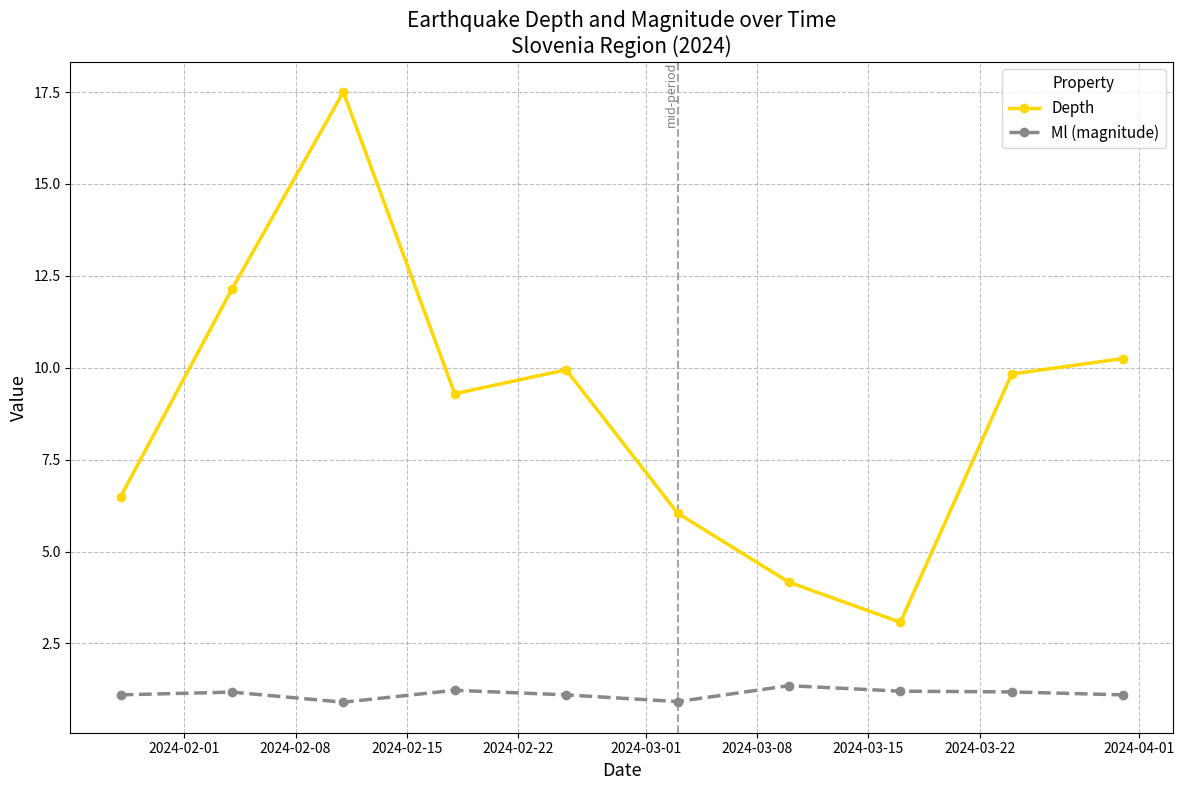

What is the value of the Ml (magnitude) point at the 10th from the left?

1.1